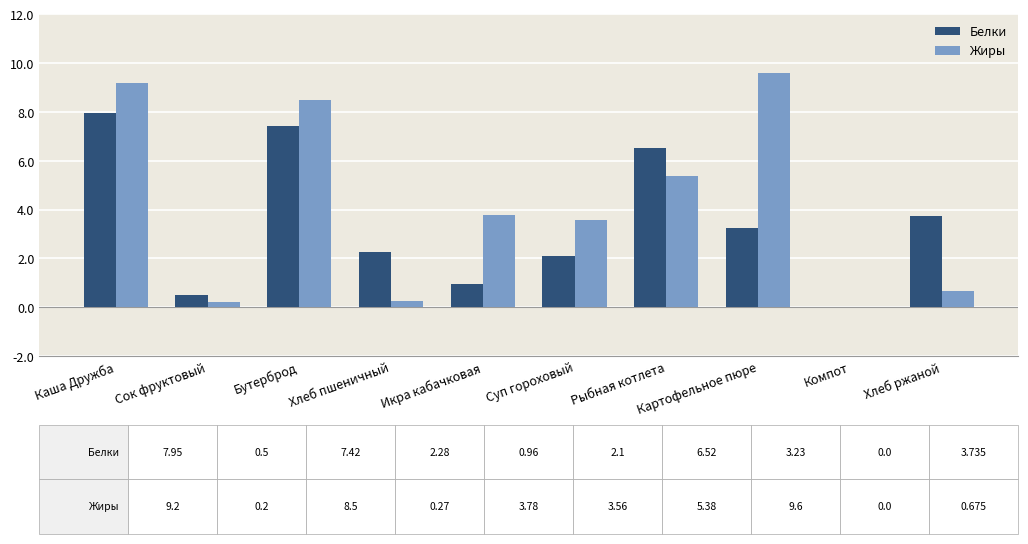

The value of Белки at Хлеб пшеничный is 2.3. True or false?

True